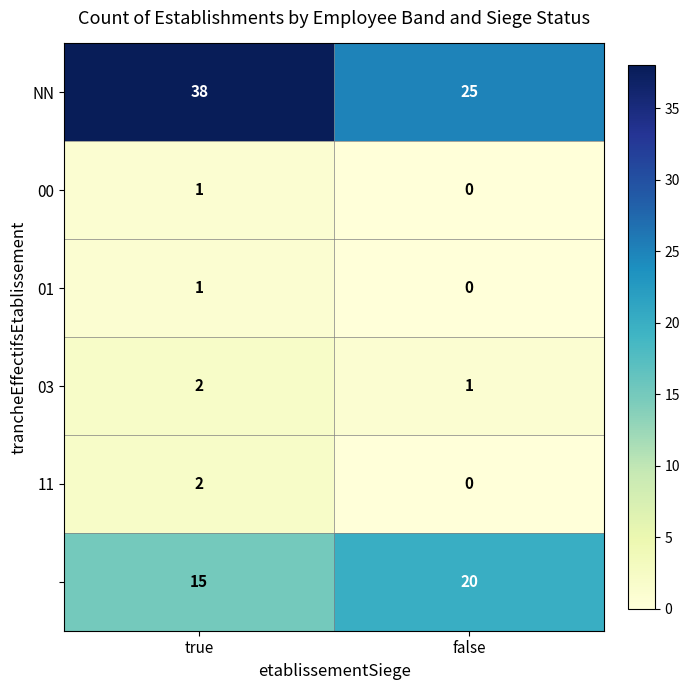

At which category does the chart reach its peak across all series?

true